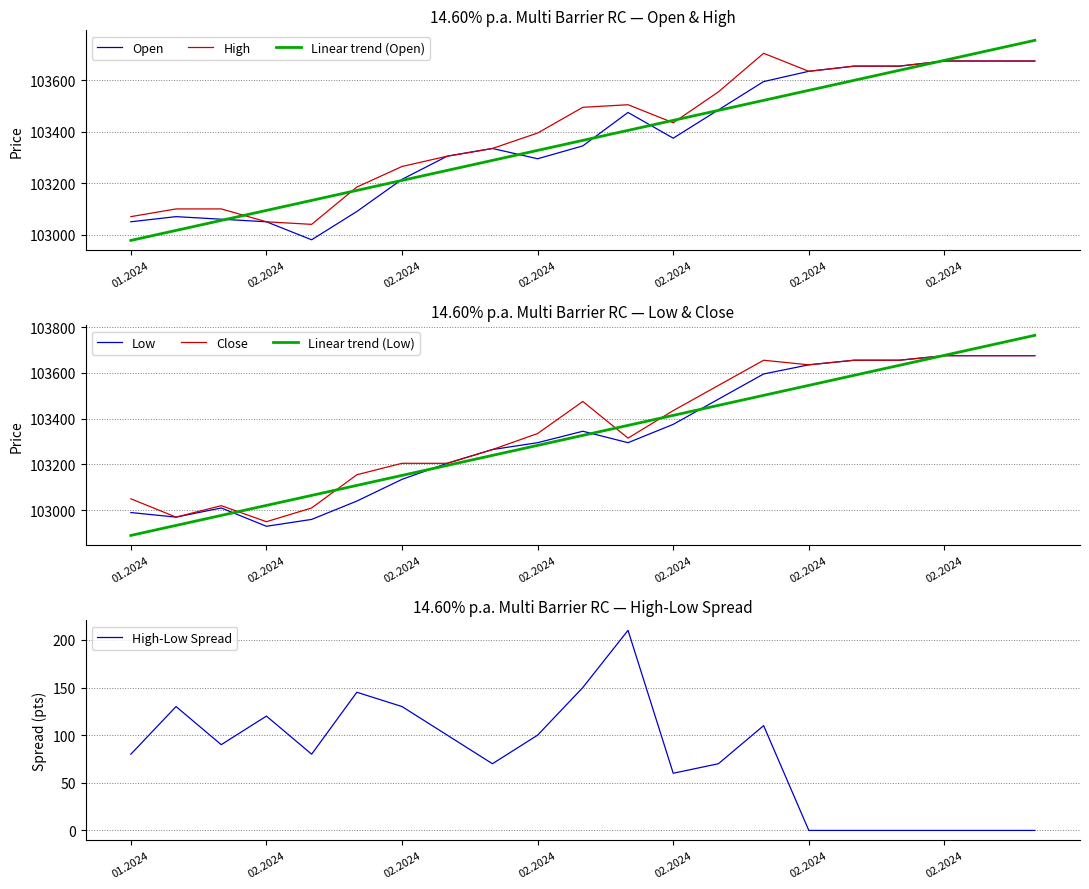

True or false: High and Open cross at least once.

False